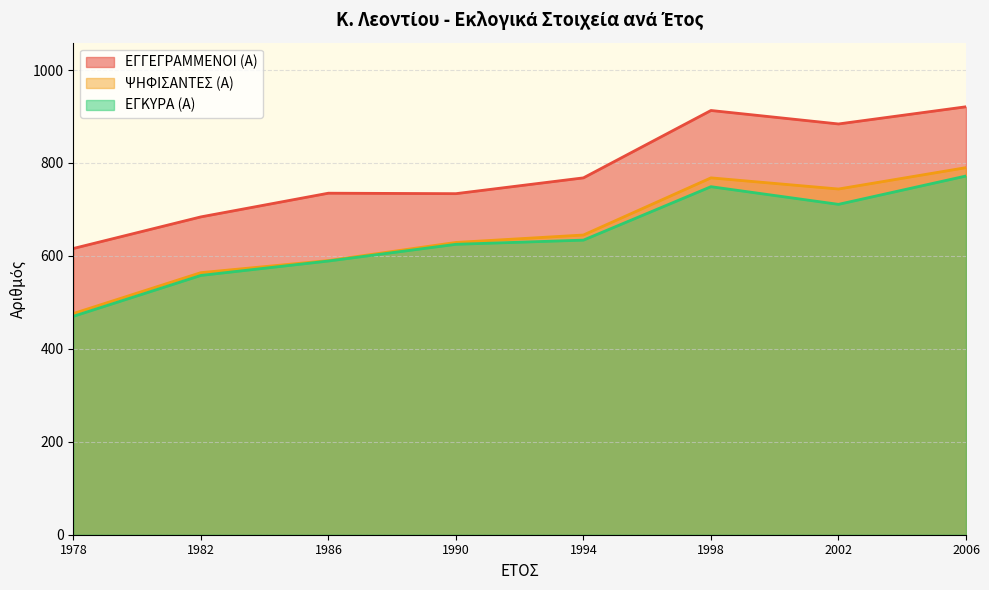

At which category does ΨΗΦΙΣΑΝΤΕΣ (Α) reach its first local valley?

2002